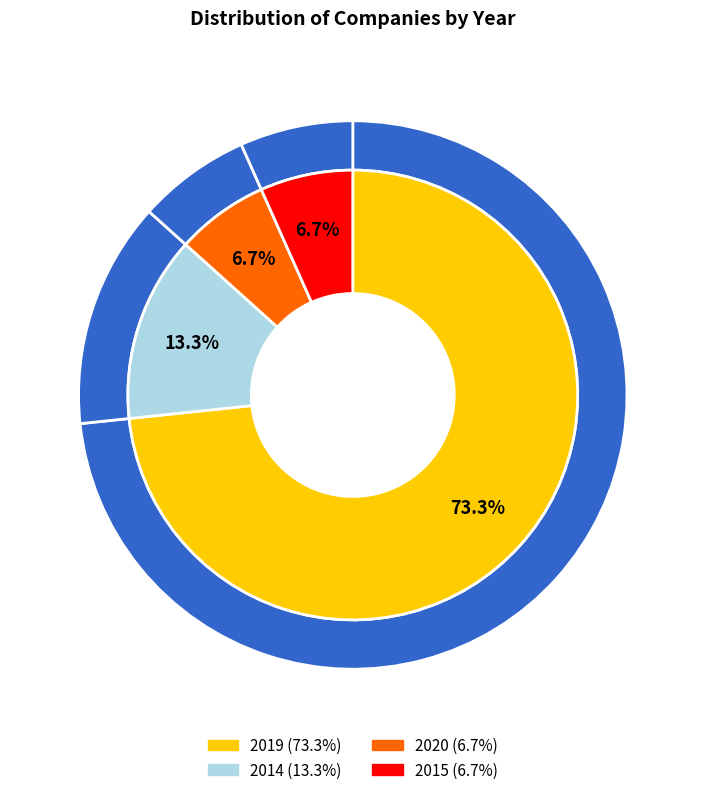

Between 2019 and 2020, which is larger?

2019